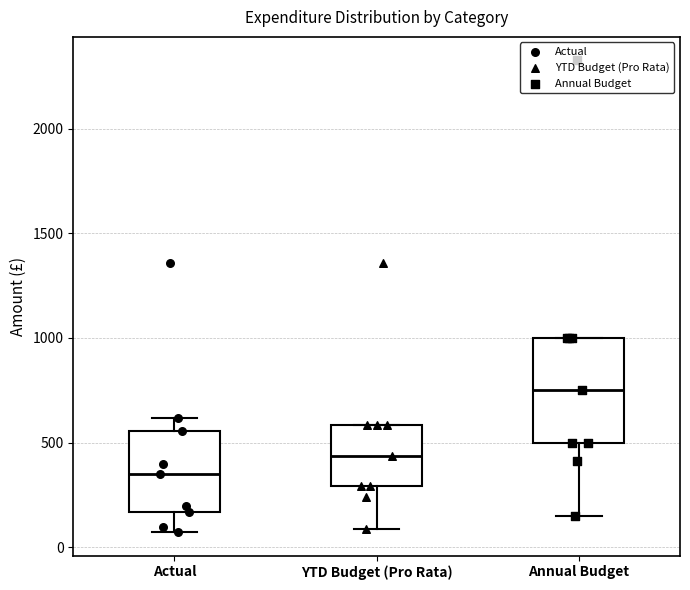

Which box is the tallest, from its lower edge to its upper edge?

Annual Budget